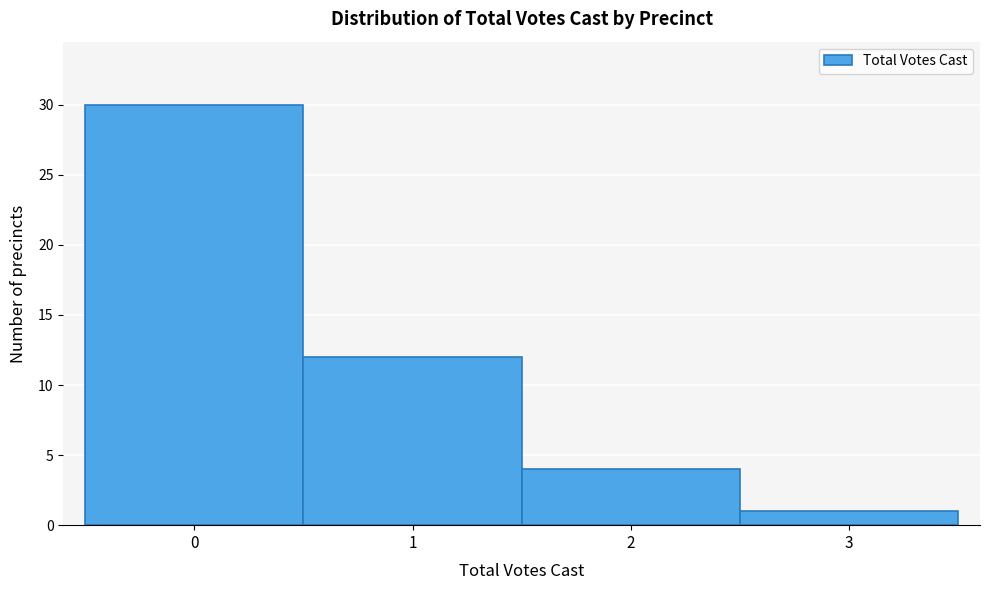

What is the height of the bar covering -0.5 to 0.5 on the x-axis? The values are not printed on the chart, so give them approximately, as read against the axis.

30